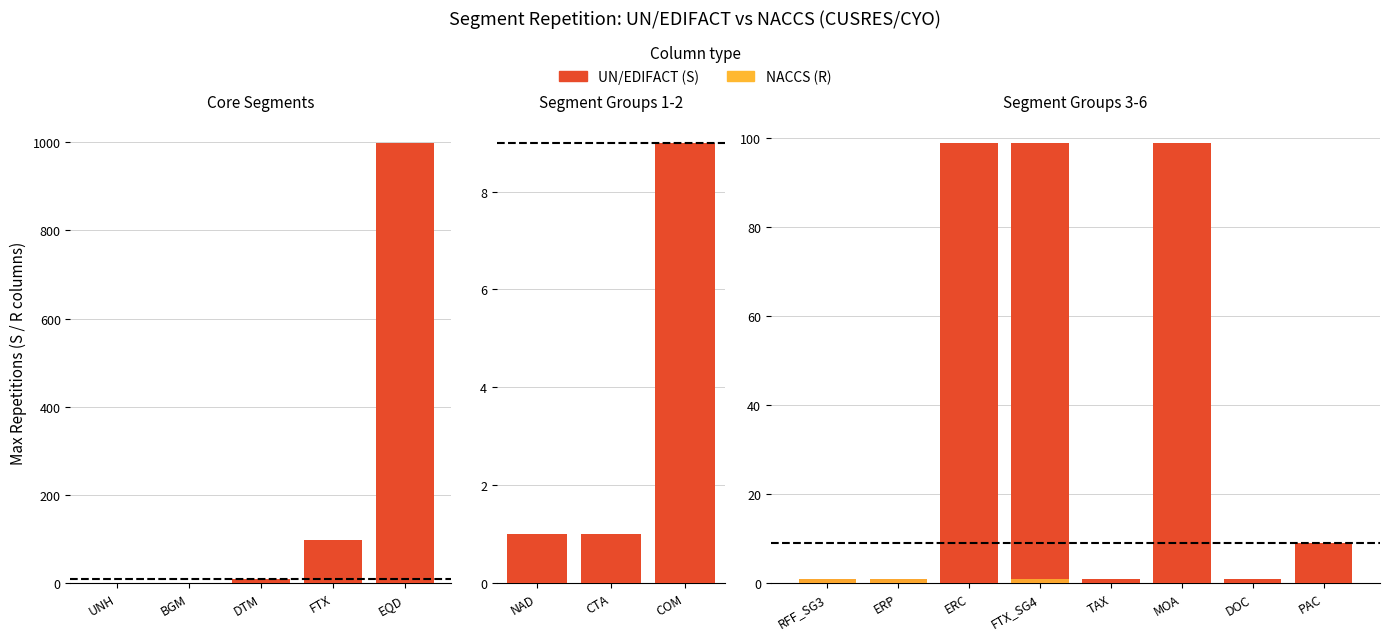

List the series in order of their peak value, highest first.

UN/EDIFACT (S), NACCS (R)